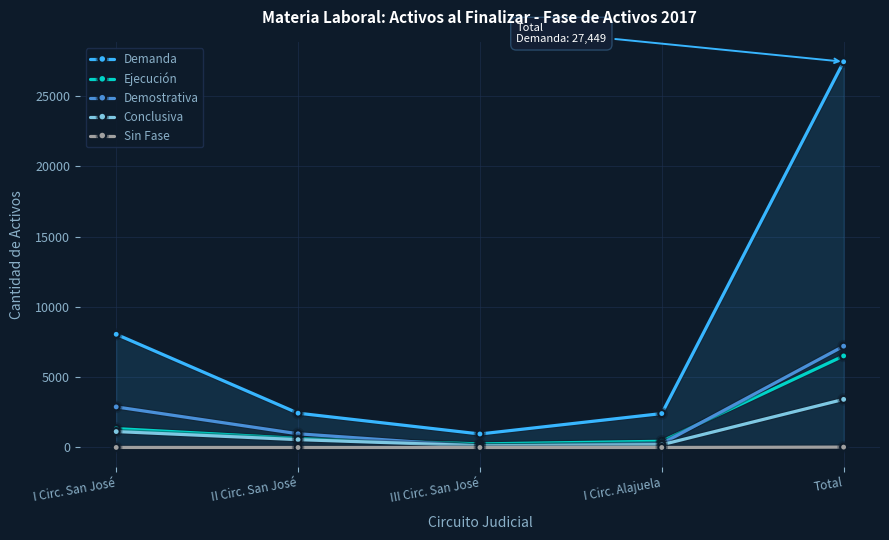

What is the sum of all Sin Fase values?

28